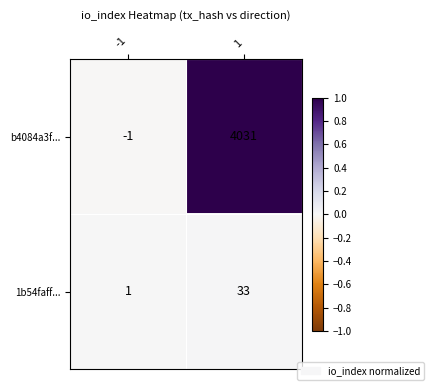

What is the maximum value shown in the chart?

4031